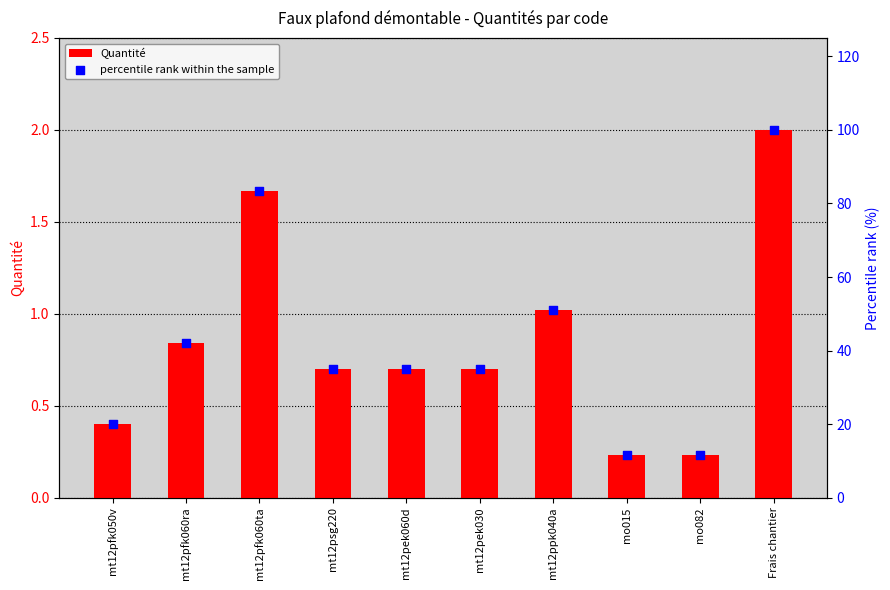

Which series reaches the maximum Y coordinate?

percentile rank within the sample